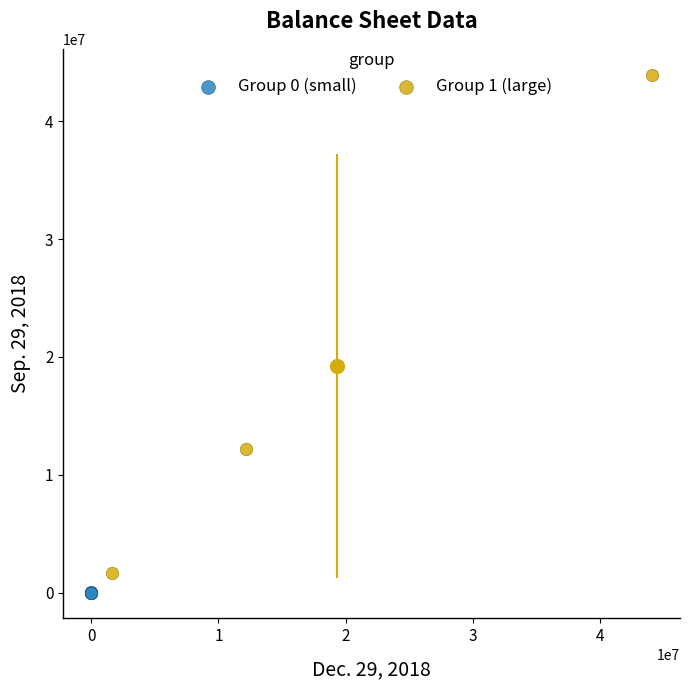

Which series has the widest spread of Y values?

Group 1 (large)